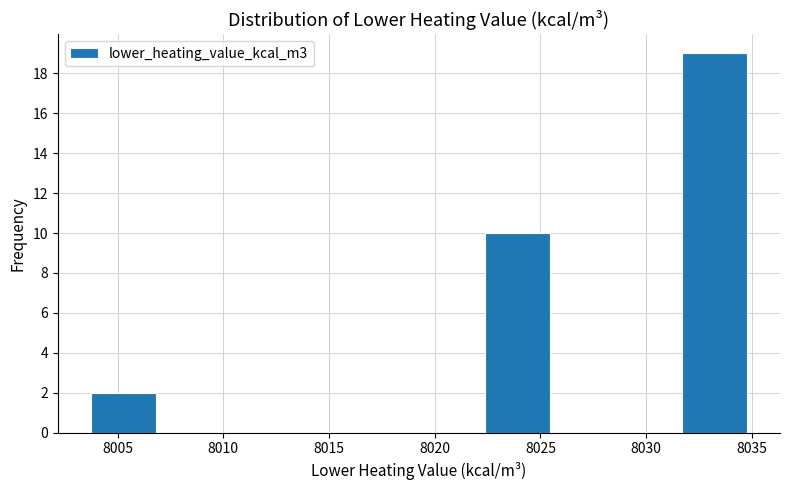

What is the height of the bar covering 8031.5 to 8035.0 on the x-axis? Neither the bar edges nor the heights are printed on the chart, so give them approximately, as read against the axes.

19